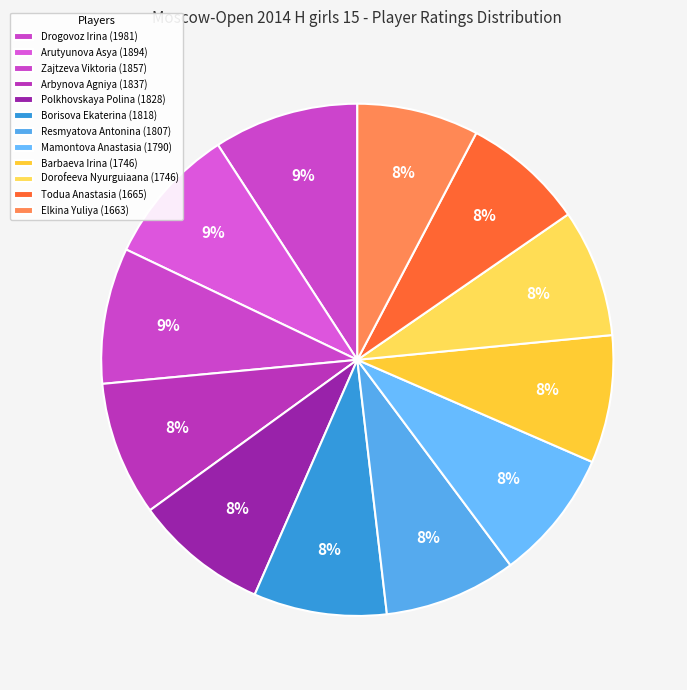

Count the number of slices in the pie.

12